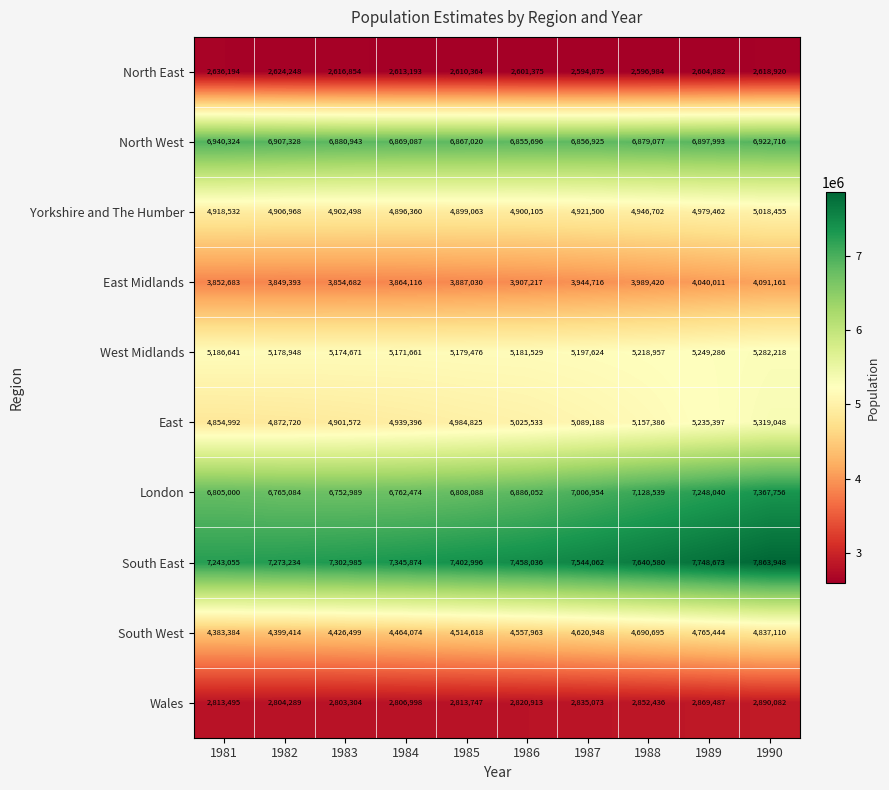

Which series changed the most between 1986 and 1988?

London